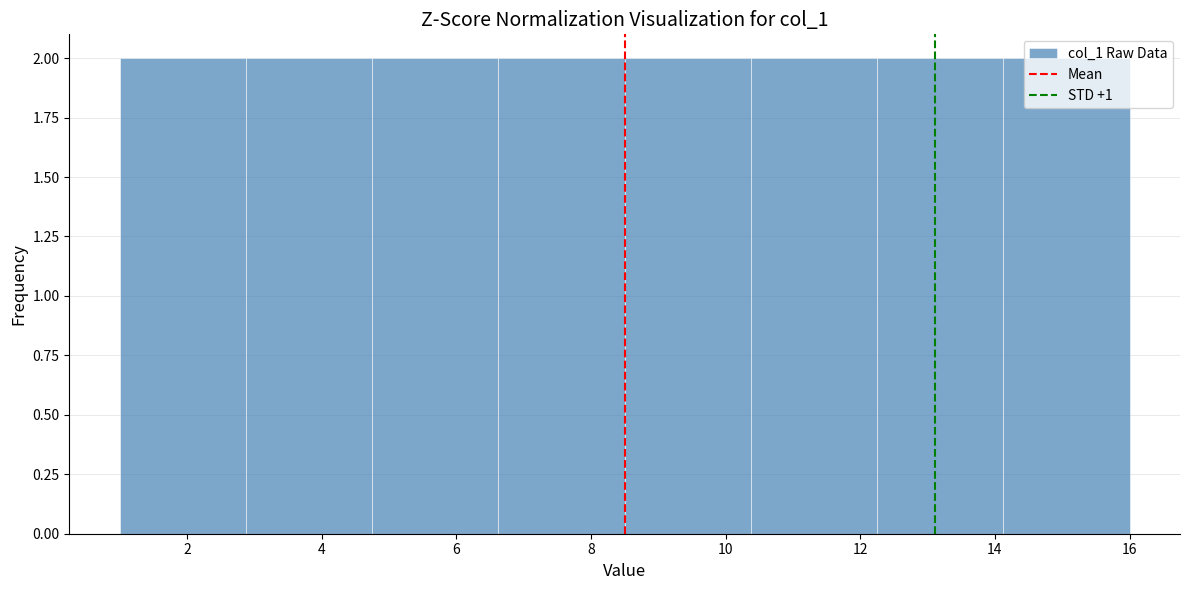

Reading left to right, transcribe this chart: for each bar, give the range it covers on the x-axis and its height. Neither the bar edges nor the heights are printed on the chart, so give them approximately, as read against the axes.

1.0 to 2.8: 2
2.8 to 4.8: 2
4.8 to 6.6: 2
6.6 to 8.6: 2
8.6 to 10.4: 2
10.4 to 12.2: 2
12.2 to 14.2: 2
14.2 to 16.0: 2